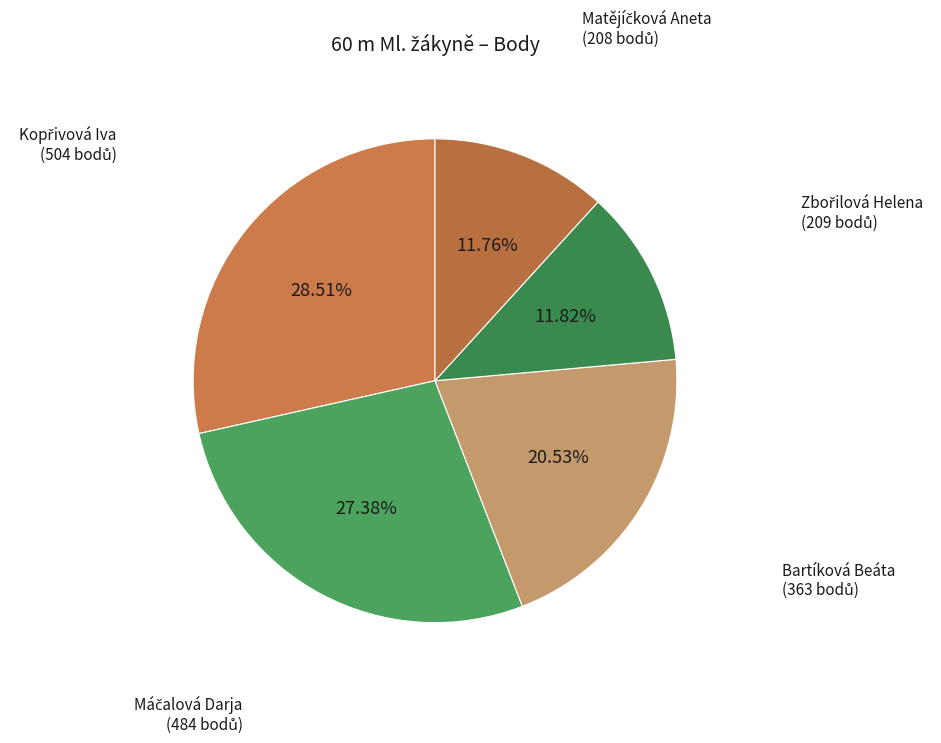

How much of the chart is everything except Bartíková Beáta?

79.5%